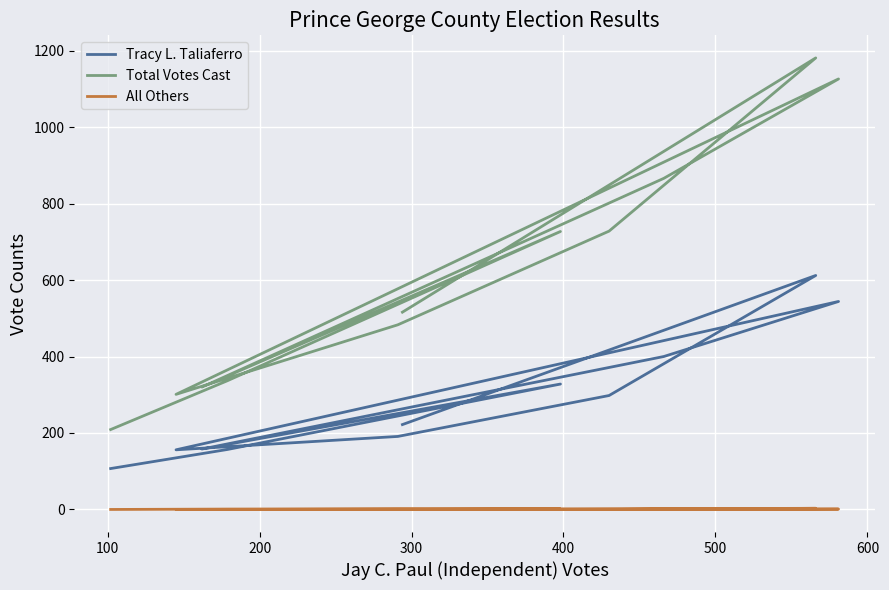

What is the value of the Total Votes Cast point at the 8th from the left?

320